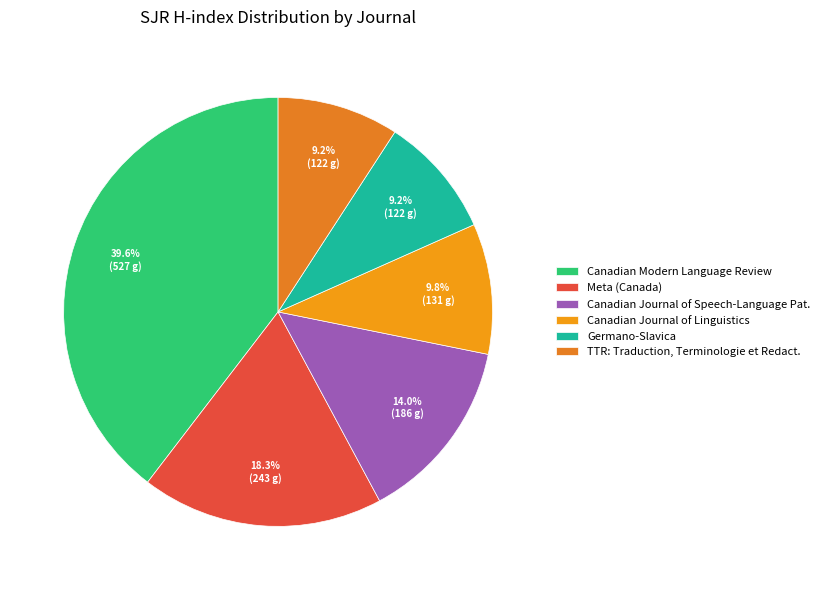

Which category has the smallest portion of the pie?

Germano-Slavica